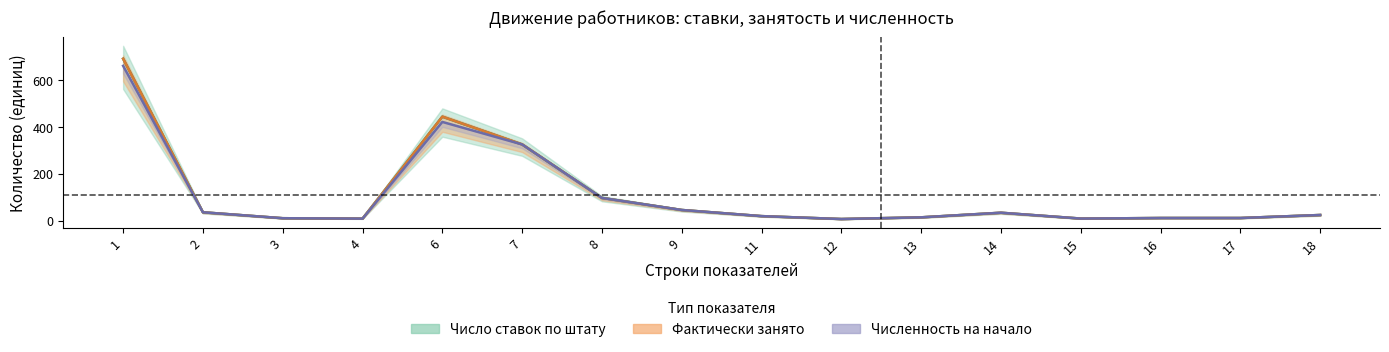

Where does the Фактически занято series first go above 23?

1